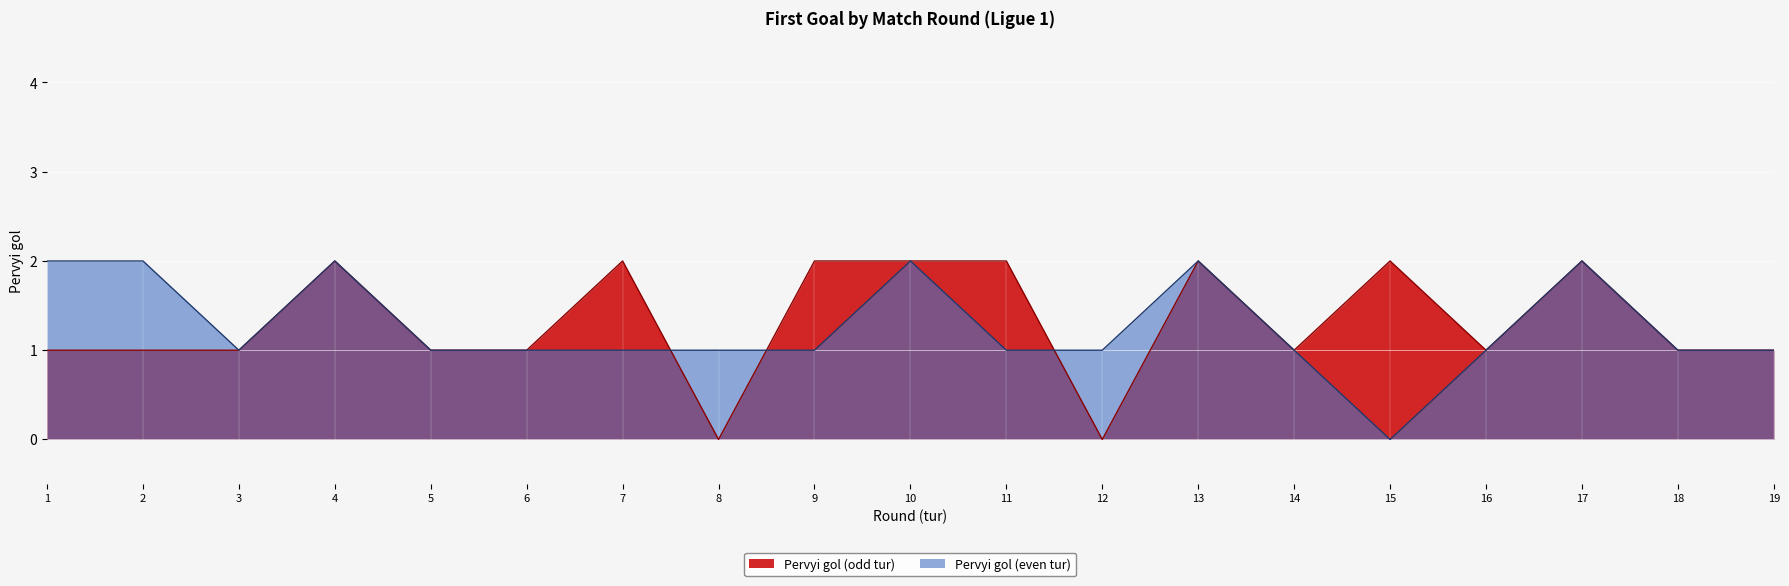

How many Pervyi gol (even tur) values are between 1 and 2?

18